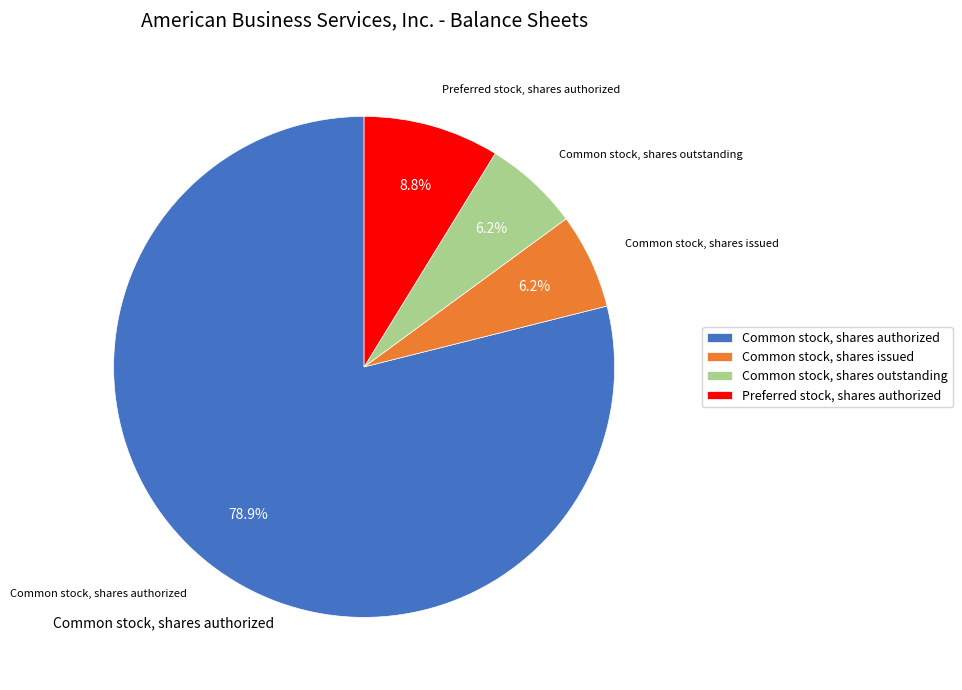

Which slice represents more than half of the pie?

Common stock, shares authorized